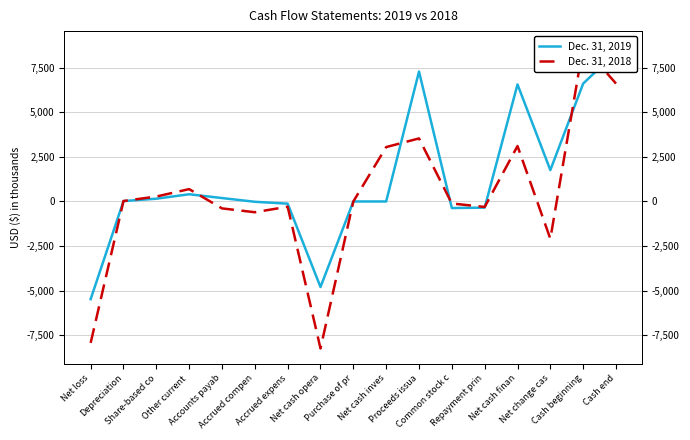

What value does the Dec. 31, 2019 series have at Purchase of pr?

-4